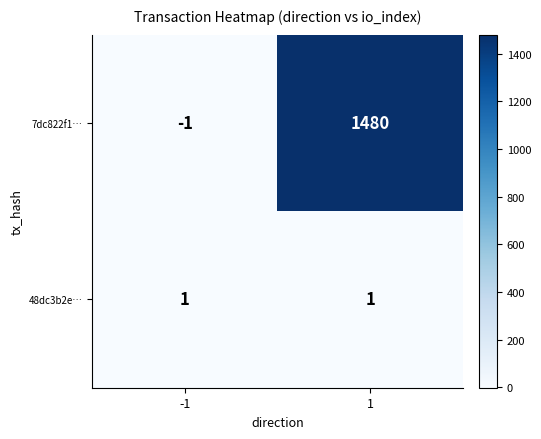

List the series in order of their overall mean, highest first.

7dc822f1…, 48dc3b2e…